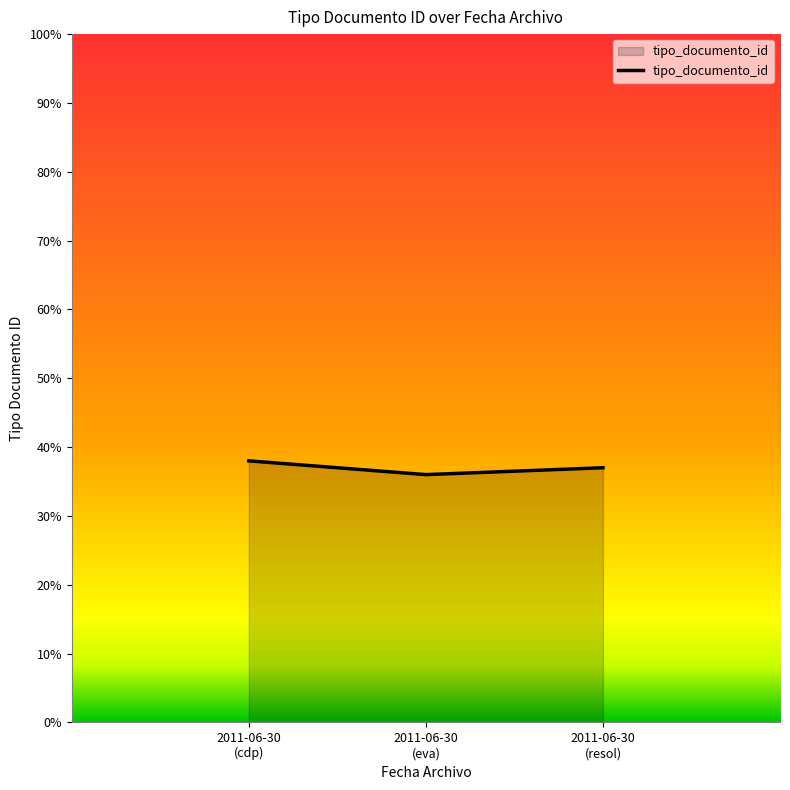

Rank the categories by value from highest to lowest.

2011-06-30
(cdp), 2011-06-30
(resol), 2011-06-30
(eva)